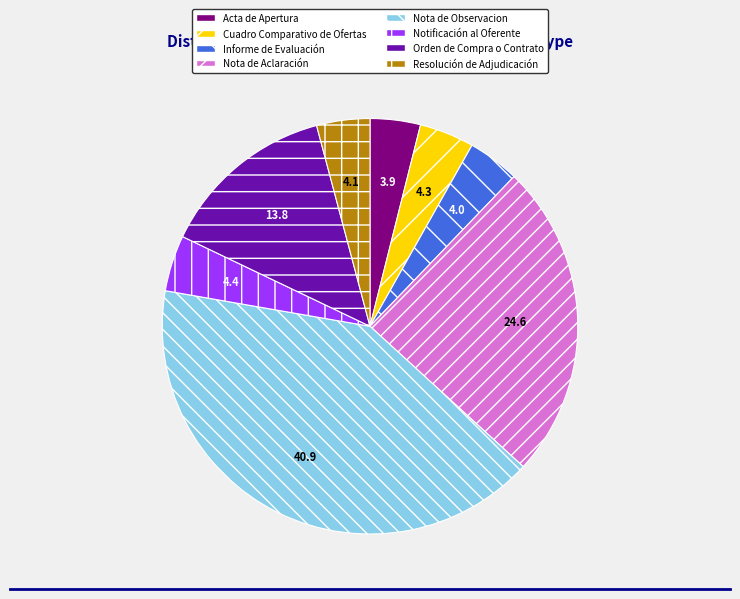

How many slices are in this pie chart?

8